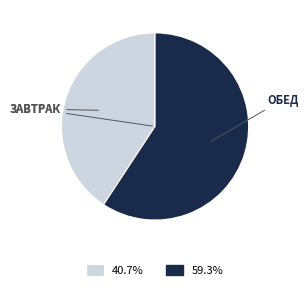

Does any single category account for the majority?

Yes